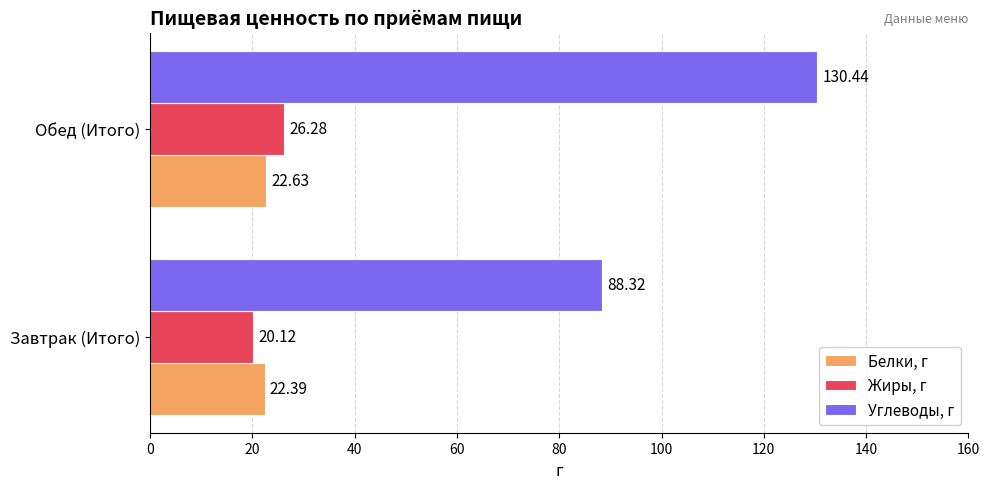

List the labels in order of Углеводы, г value, smallest first.

Завтрак (Итого), Обед (Итого)